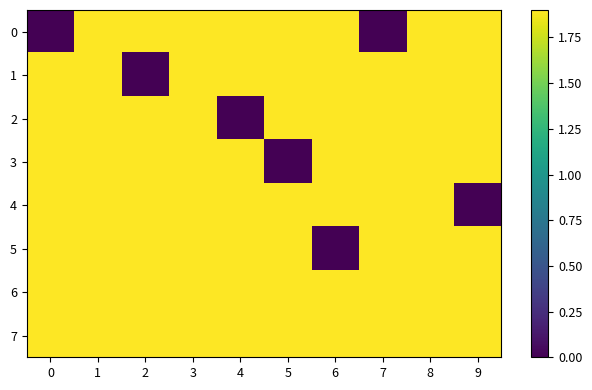

Which has a higher value, 2 or 4?

2